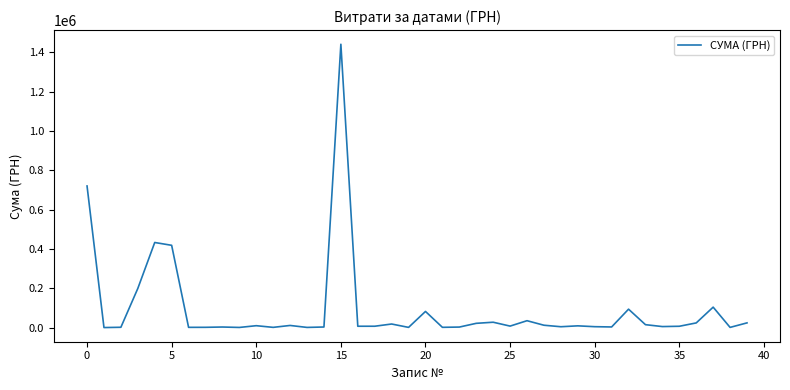

What is the difference between the second highest and second lowest values?

719878.0